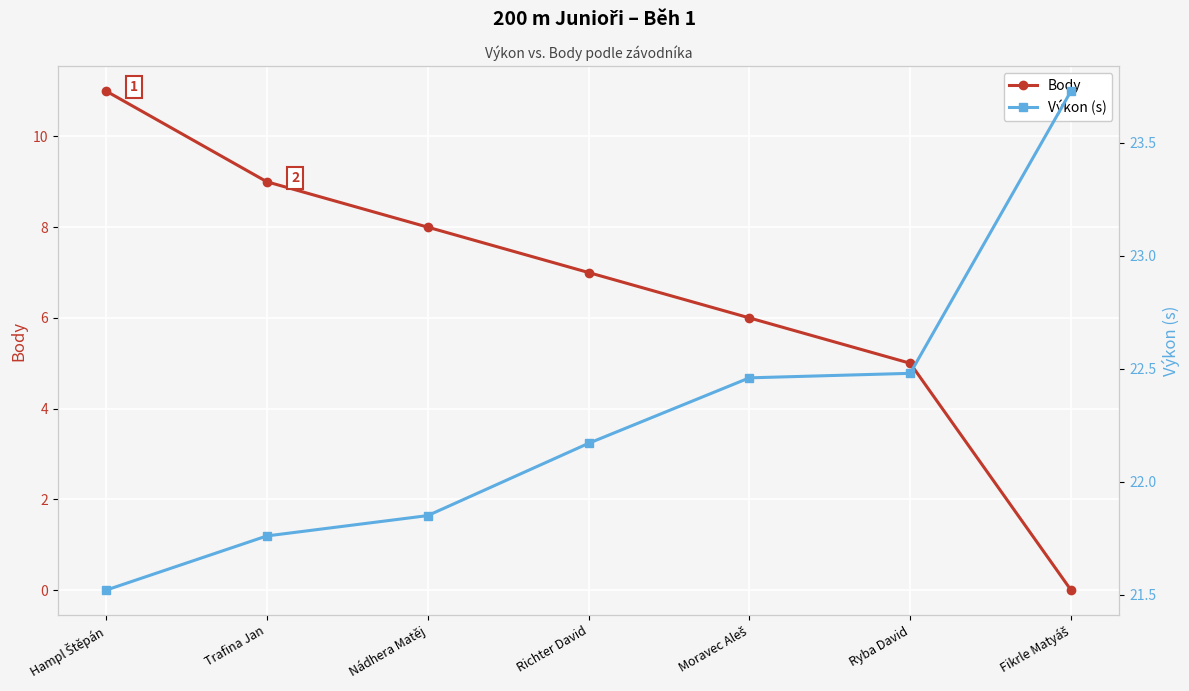

Rank the series by their average value, from lowest to highest.

Body, Výkon (s)